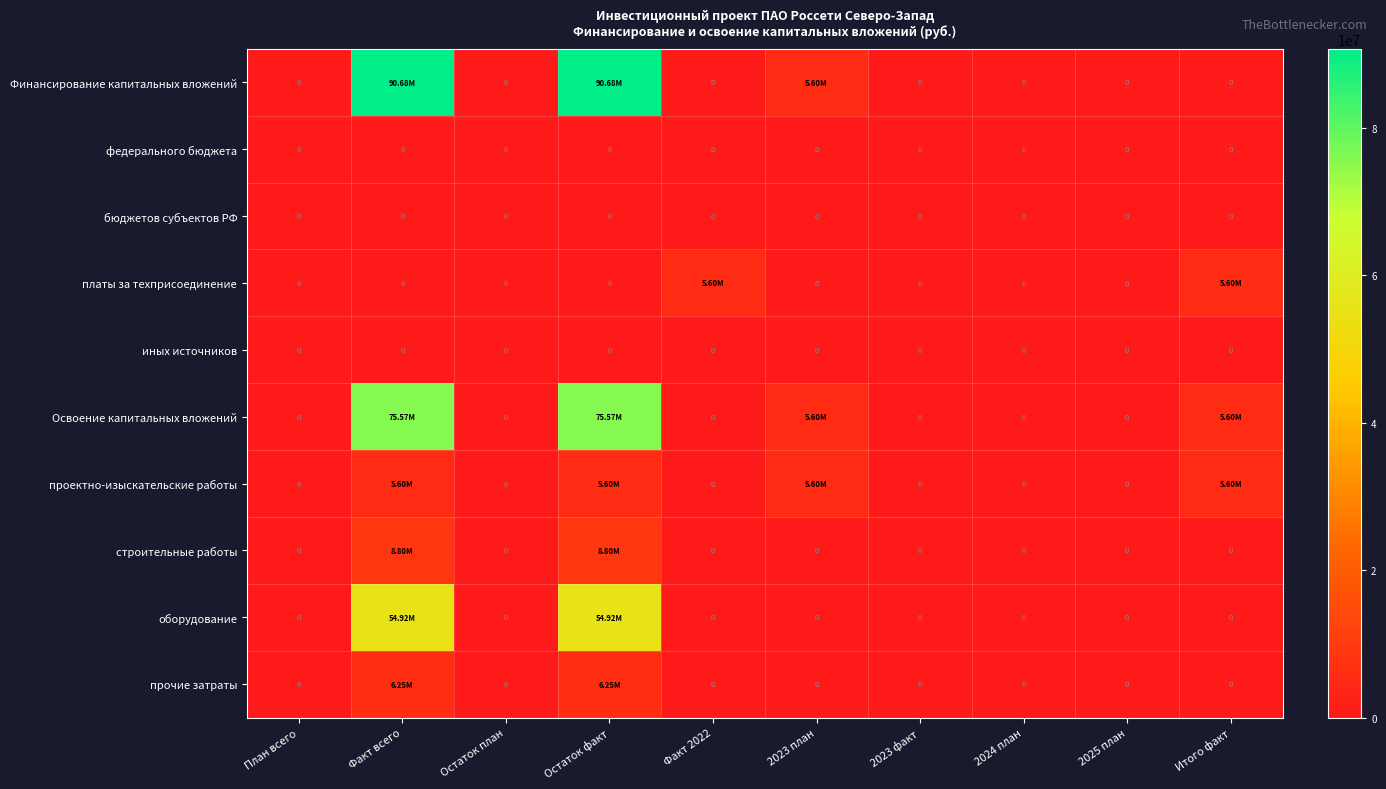

What is the maximum value shown in the chart?

90679094